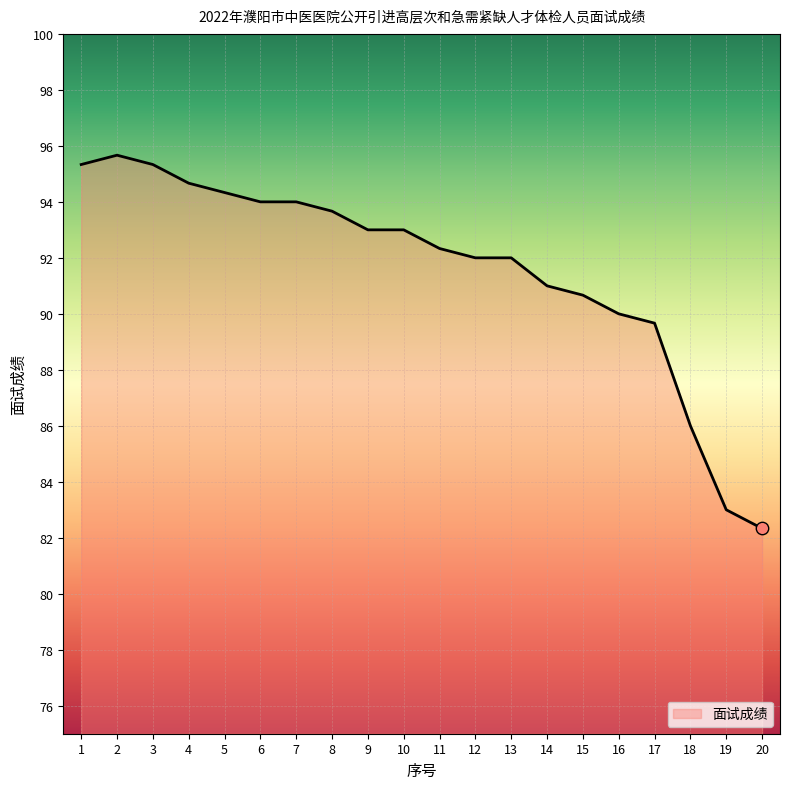

Between 20 and 18, which is larger?

18